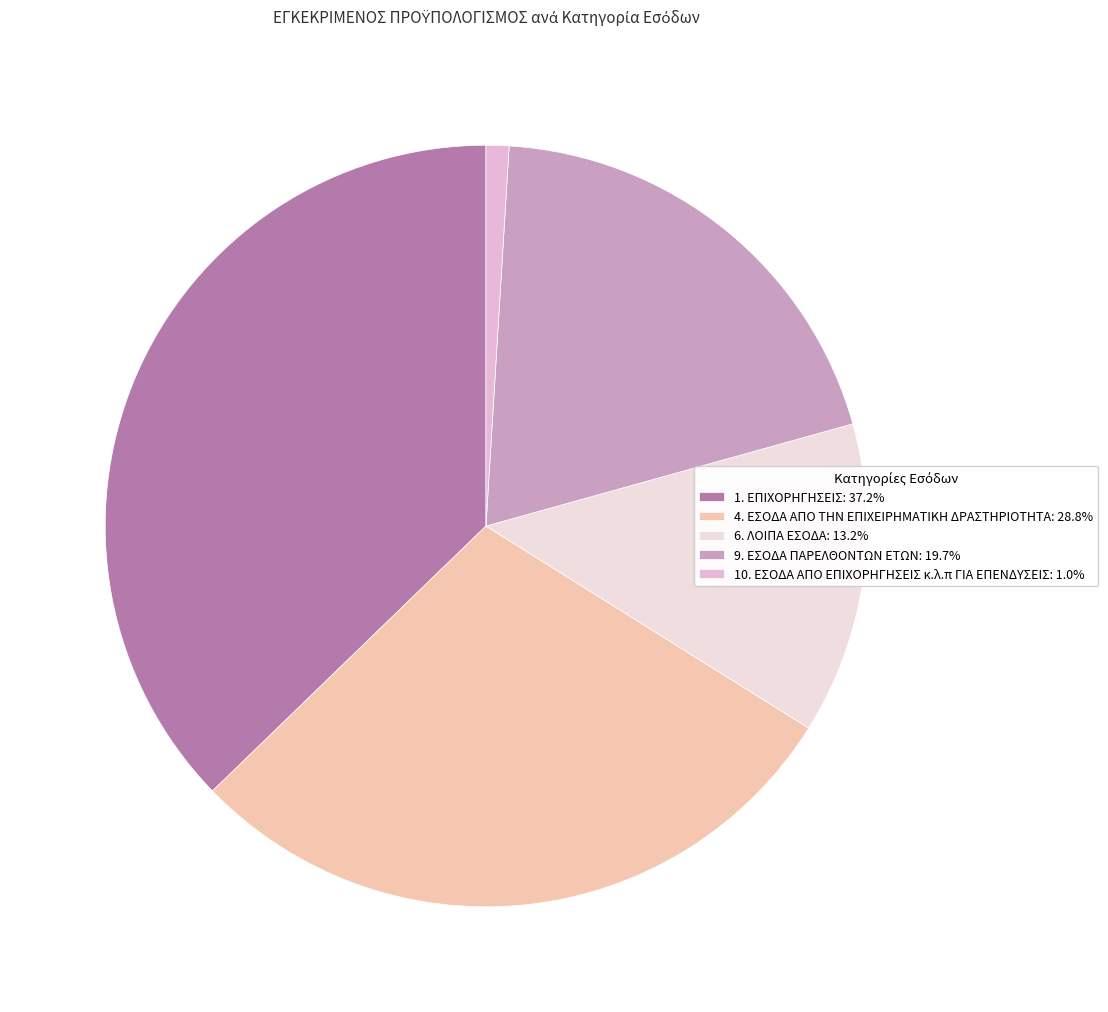

Does 10. ΕΣΟΔΑ ΑΠΟ ΕΠΙΧΟΡΗΓΗΣΕΙΣ κ.λ.π ΓΙΑ ΕΠΕΝΔΥΣΕΙΣ account for over 50% of the chart?

No